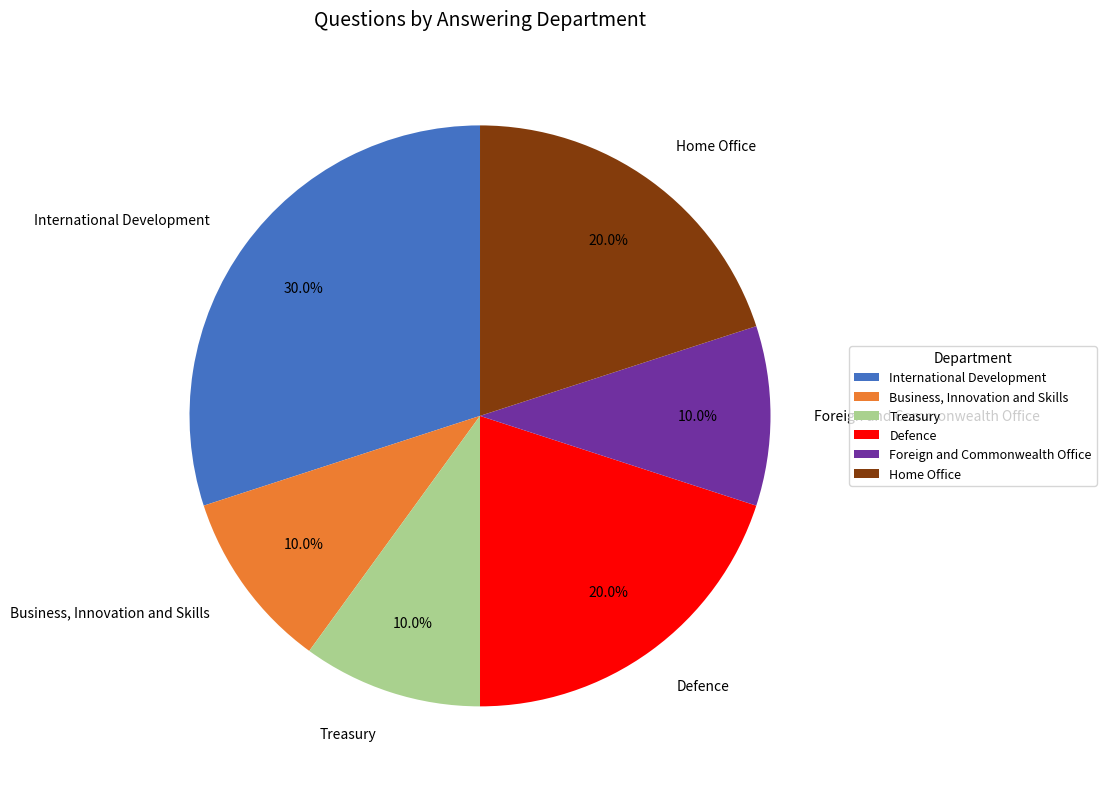

True or false: Home Office accounts for 20% of the total.

True